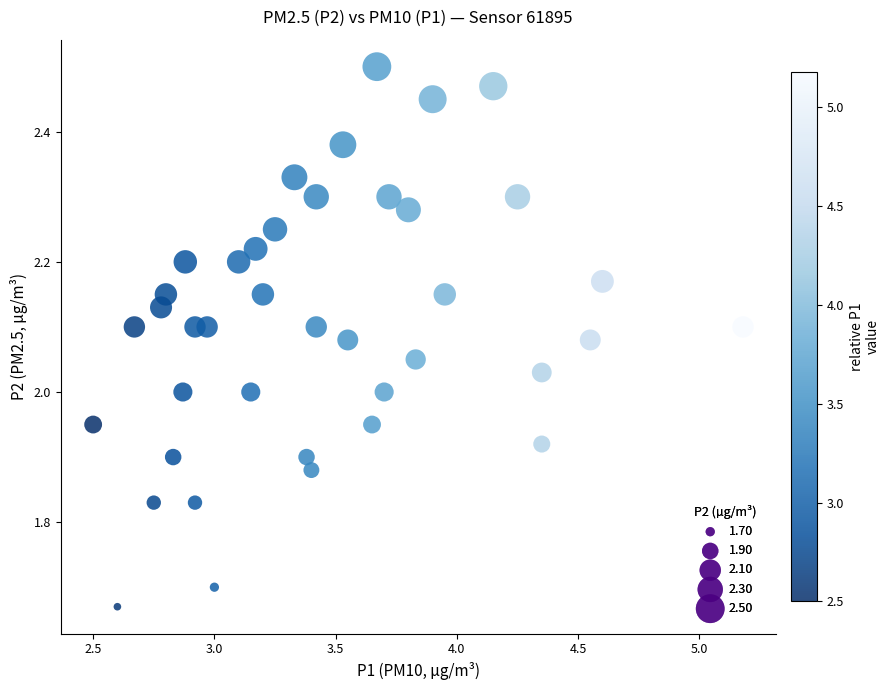

What is the range of Y values (max minus min)?

0.8